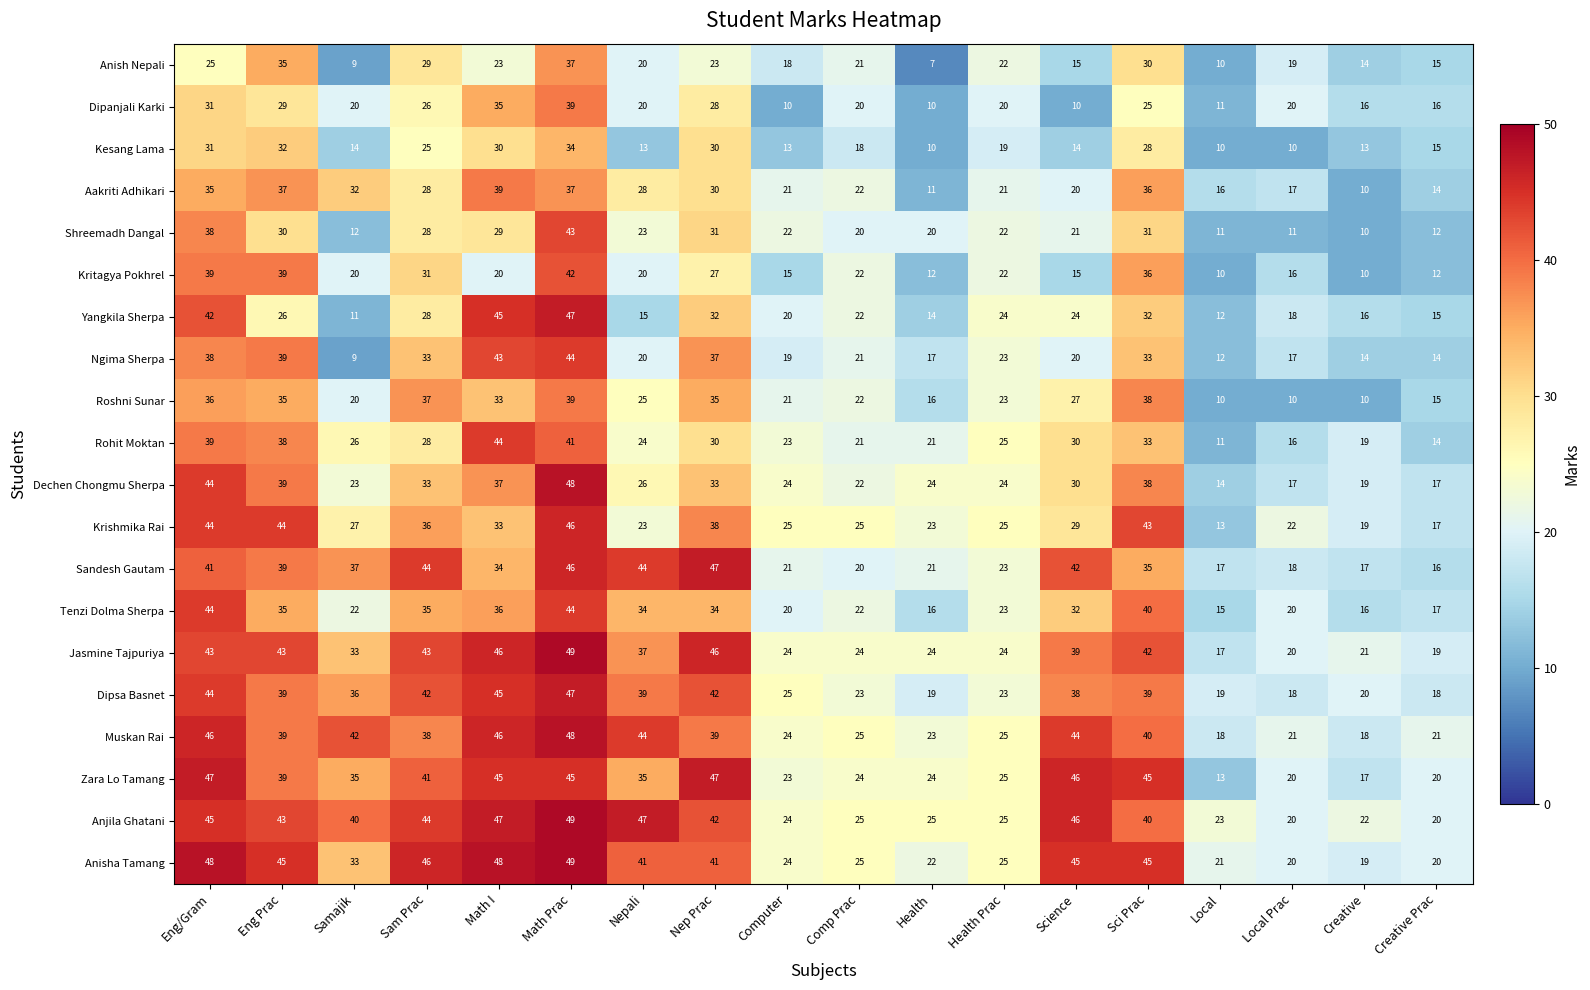

At which category does the chart reach its peak across all series?

Math Prac